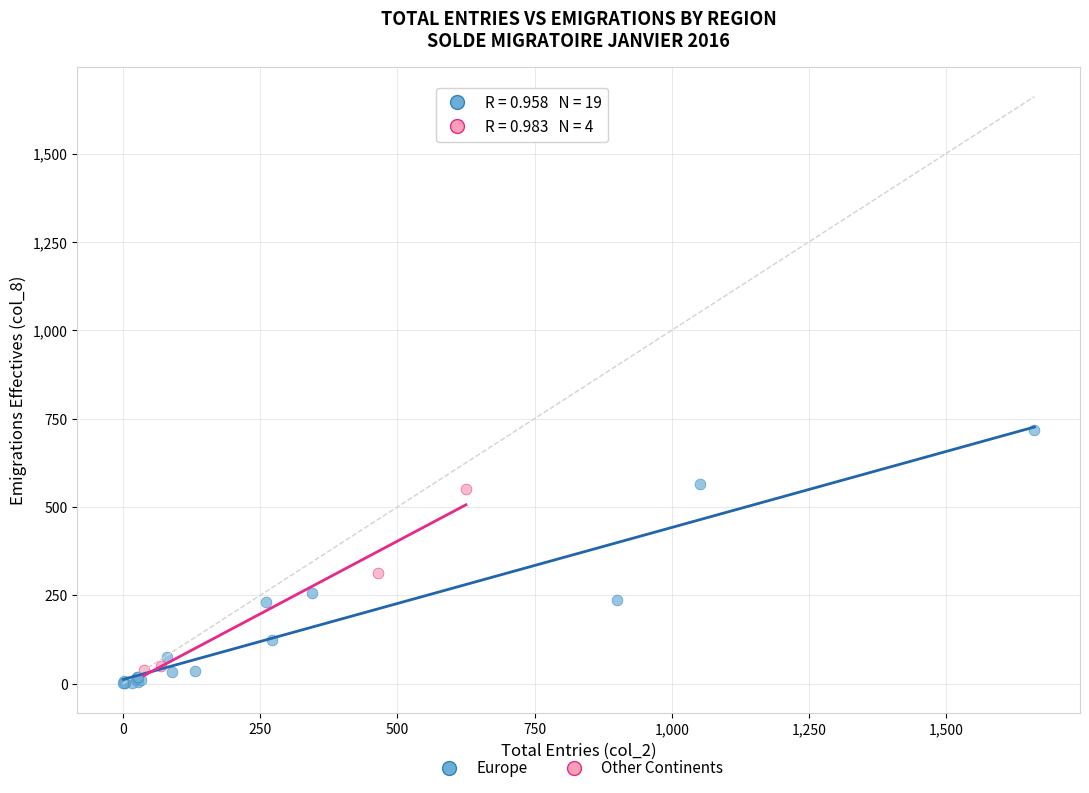

Which series has the widest spread of Y values?

Europe